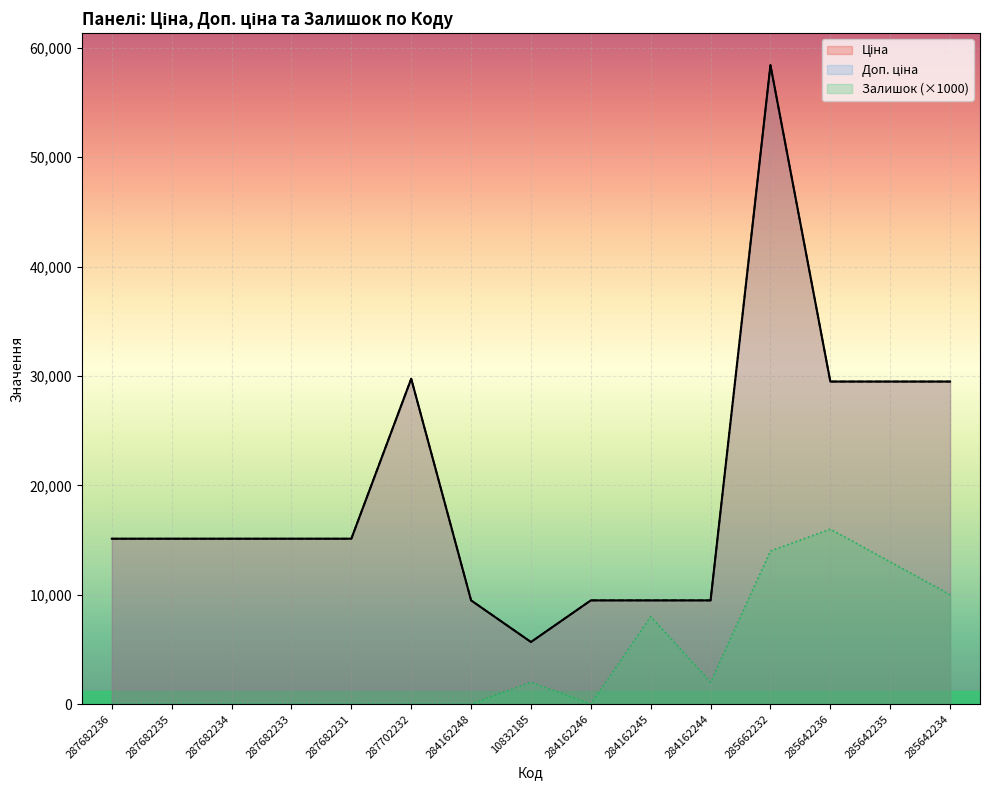

What is the maximum value shown in the chart?

58426.5